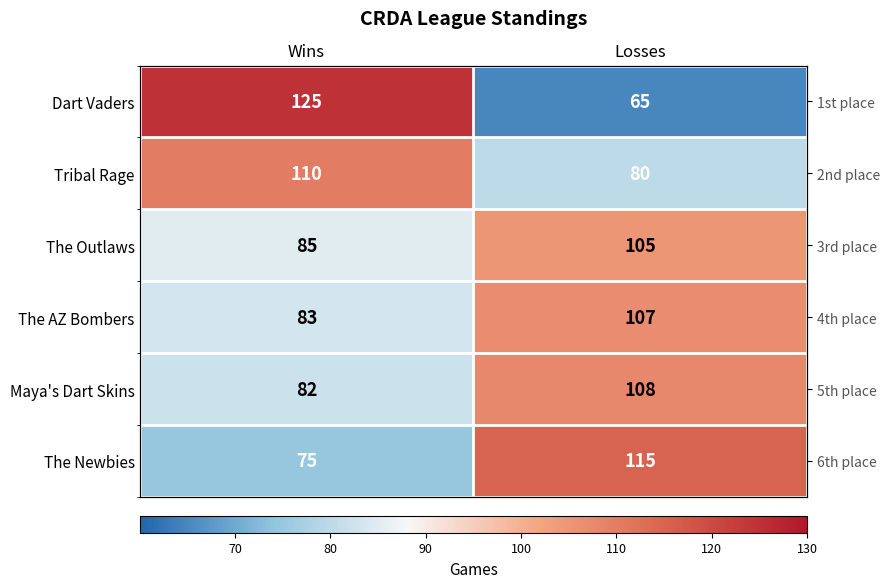

What is the maximum value shown in the chart?

125